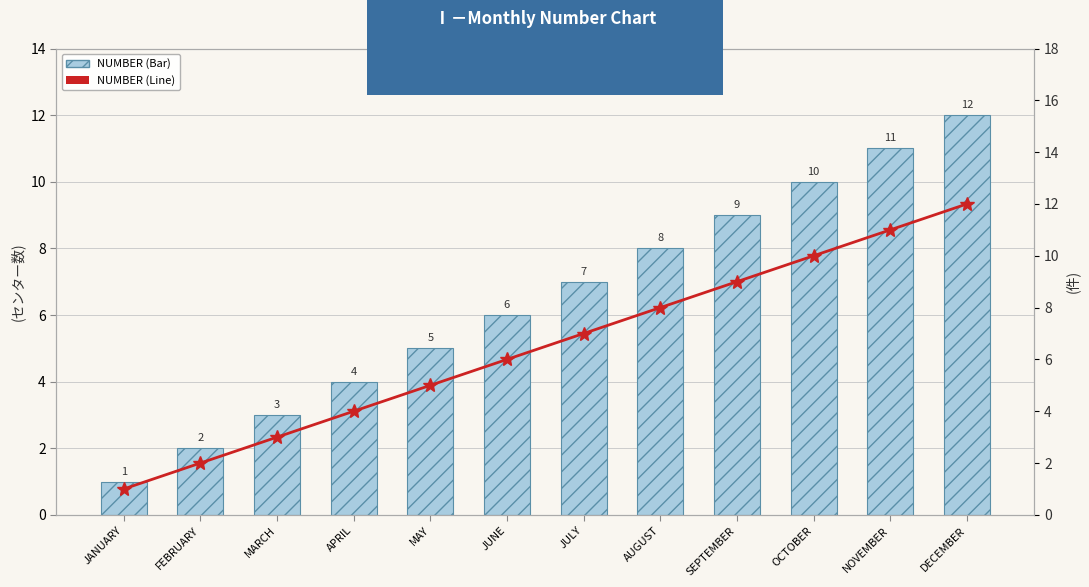

What is the total value across all series at NOVEMBER?

22